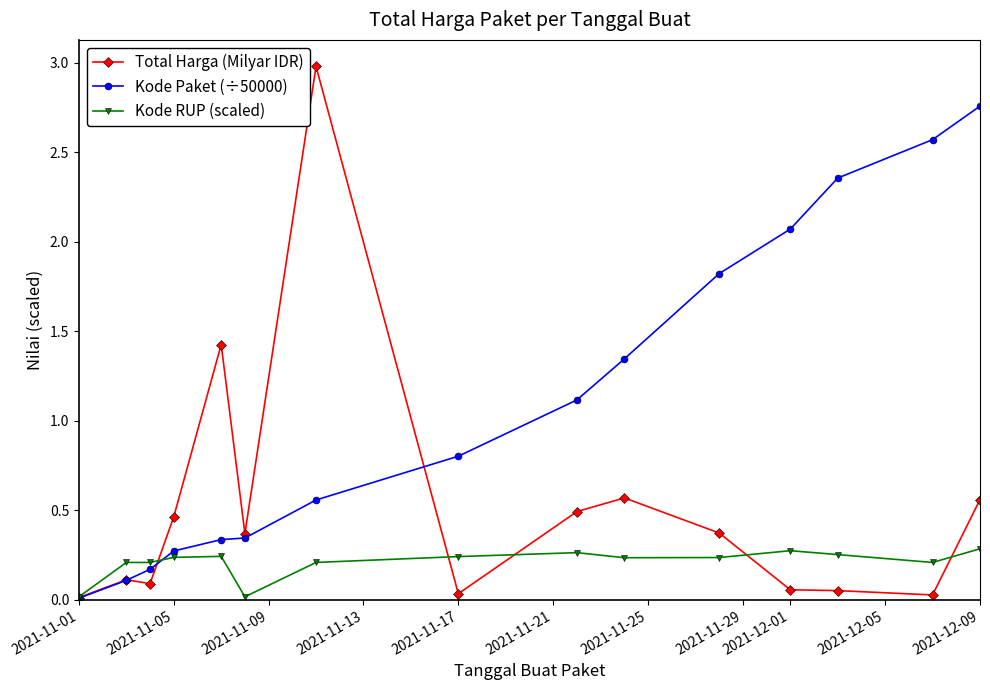

Which series has the largest total across all categories?

Kode Paket (÷50000)